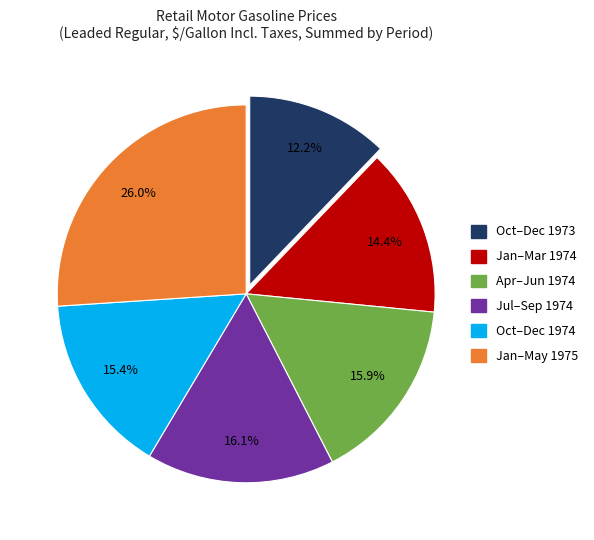

Does any single category account for the majority?

No